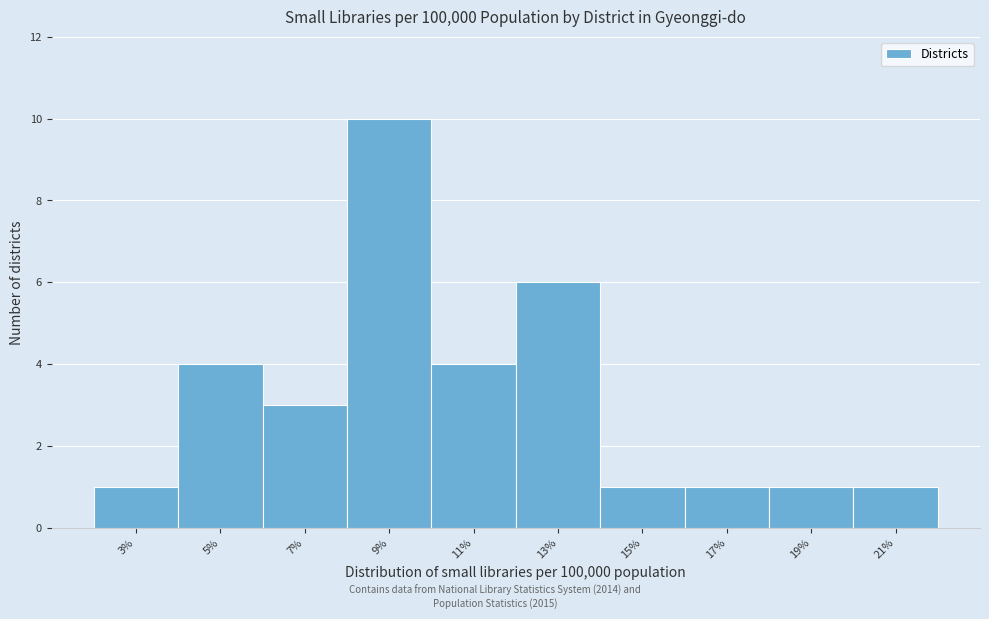

Reading right to left, list all the values displayed in this chart.

1	1	1	1	6	4	10	3	4	1